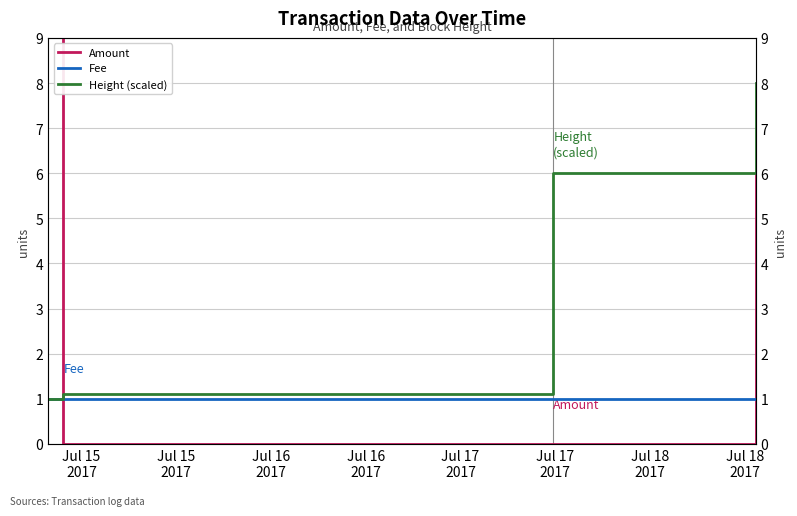

Where do Amount and Fee first cross each other?

Jul 15
2017 and Jul 15
2017